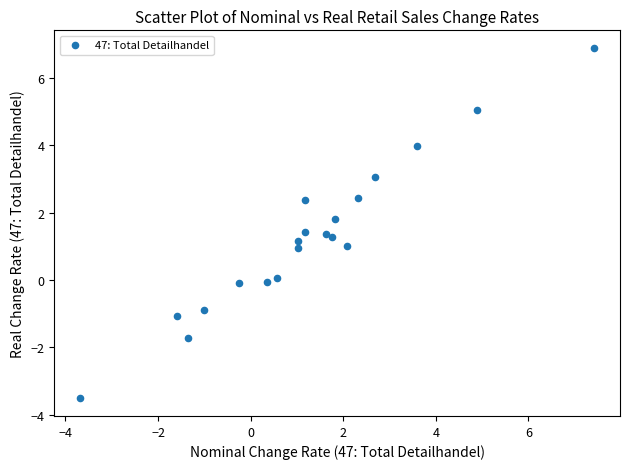

What is the range of X values (max minus min)?

11.1